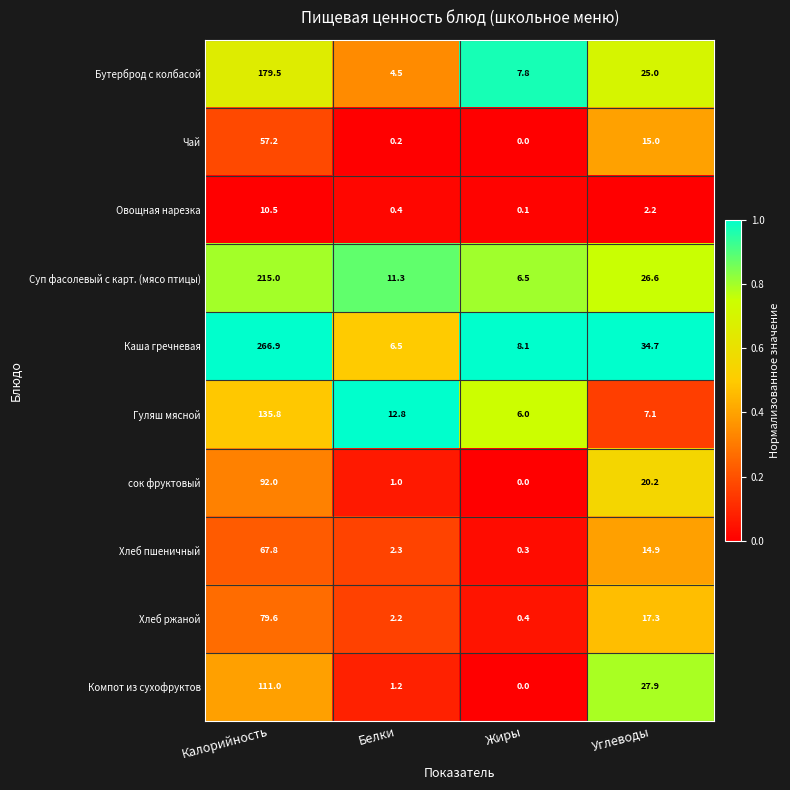

What is the total value across all series at Белки?

42.4